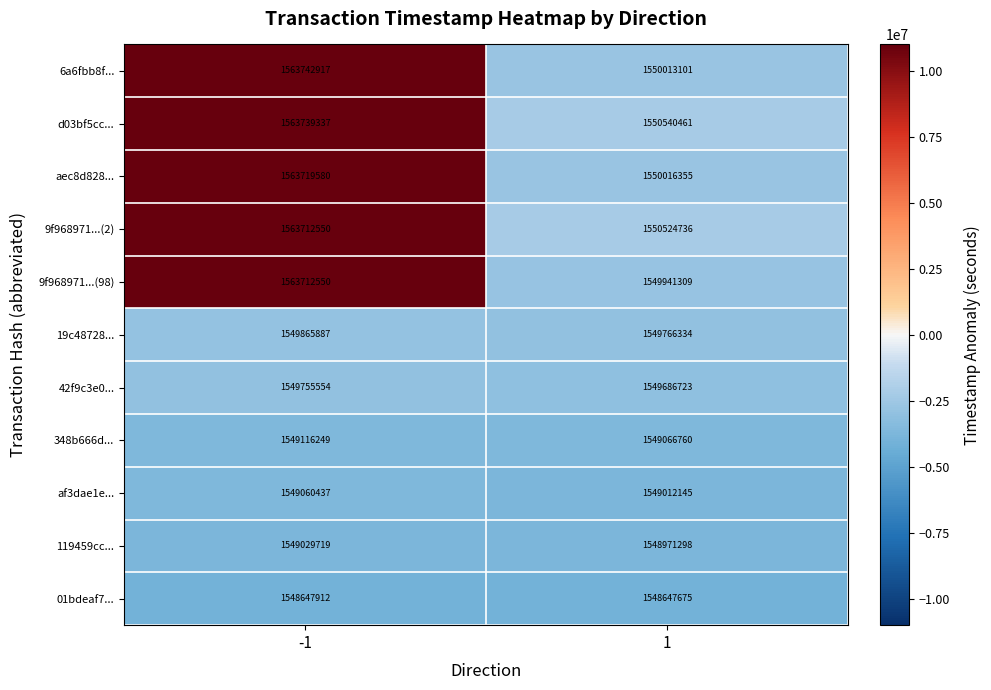

How many distinct data groups are displayed?

11